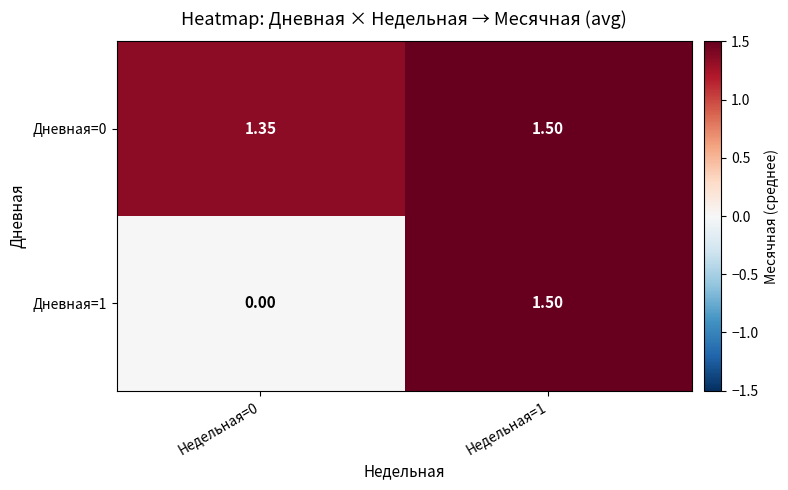

Is the value of Дневная=0 at Недельная=0 greater than the value of Дневная=1 at Недельная=0?

Yes